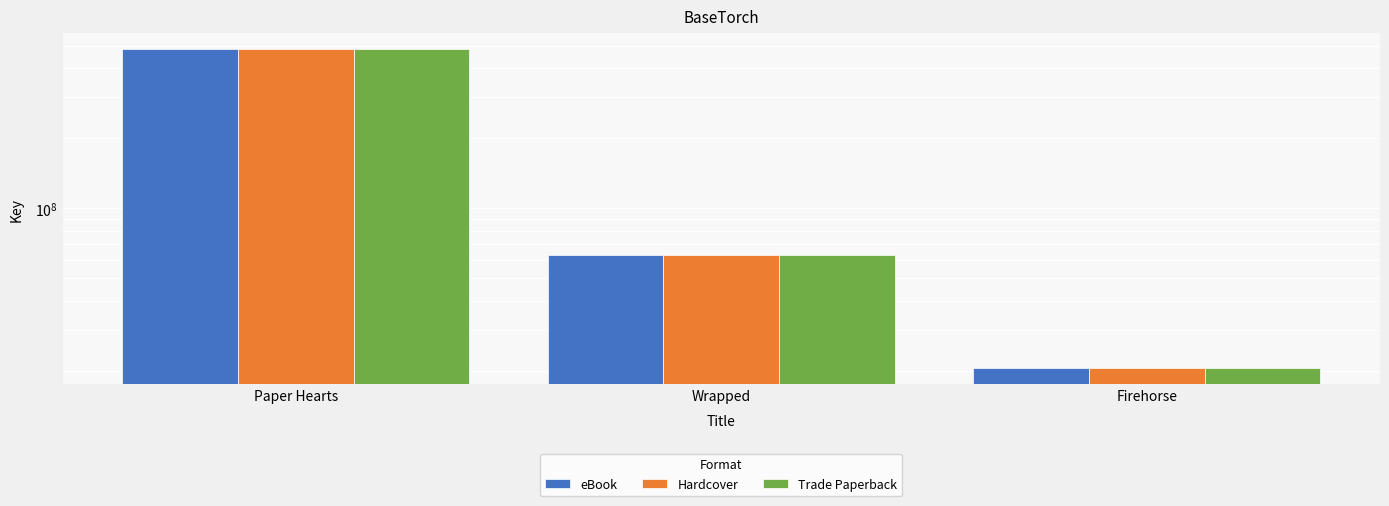

What is the difference between the maximum and second lowest values in the eBook series?

419213588